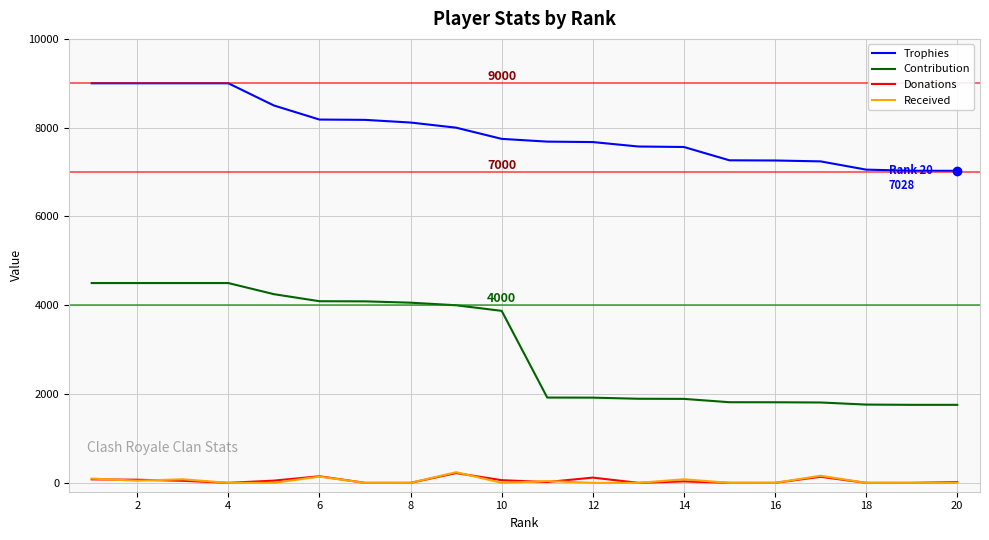

True or false: Trophies and Donations intersect in this chart.

False